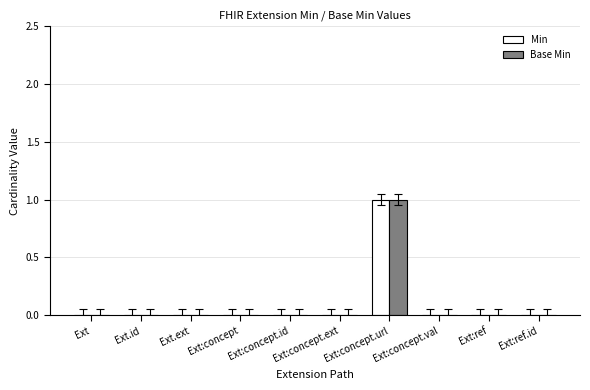

How many categories are shown in the chart?

10